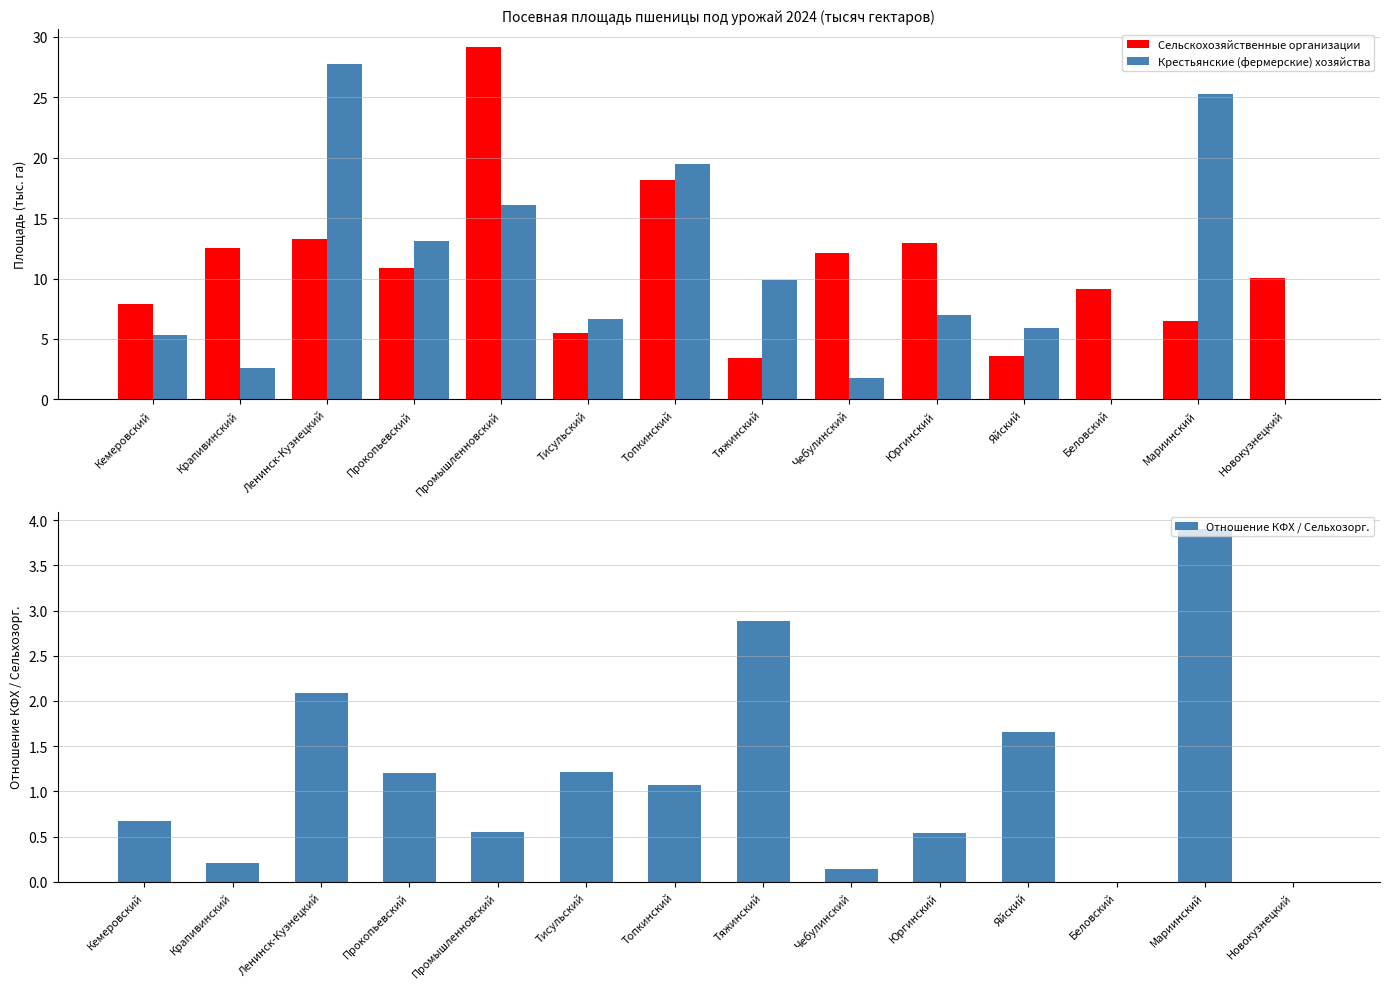

Reading left to right, extract all data points from this chart.

Сельскохозяйственные организации: Кемеровский=7.9	Крапивинский=12.5	Ленинск-Кузнецкий=13.3	Прокопьевский=10.9	Промышленновский=29.2	Тисульский=5.5	Топкинский=18.2	Тяжинский=3.4	Чебулинский=12.1	Юргинский=12.9	Яйский=3.6	Беловский=9.1	Мариинский=6.5	Новокузнецкий=10.0
Крестьянские (фермерские) хозяйства: Кемеровский=5.3	Крапивинский=2.6	Ленинск-Кузнецкий=27.7	Прокопьевский=13.1	Промышленновский=16.1	Тисульский=6.7	Топкинский=19.5	Тяжинский=9.9	Чебулинский=1.7	Юргинский=7.0	Яйский=5.9	Беловский=0.0	Мариинский=25.3	Новокузнецкий=0.0
Отношение КФХ / Сельхозорг.: Кемеровский=0.7	Крапивинский=0.2	Ленинск-Кузнецкий=2.1	Прокопьевский=1.2	Промышленновский=0.6	Тисульский=1.2	Топкинский=1.1	Тяжинский=2.9	Чебулинский=0.1	Юргинский=0.5	Яйский=1.7	Беловский=0.0	Мариинский=3.9	Новокузнецкий=0.0